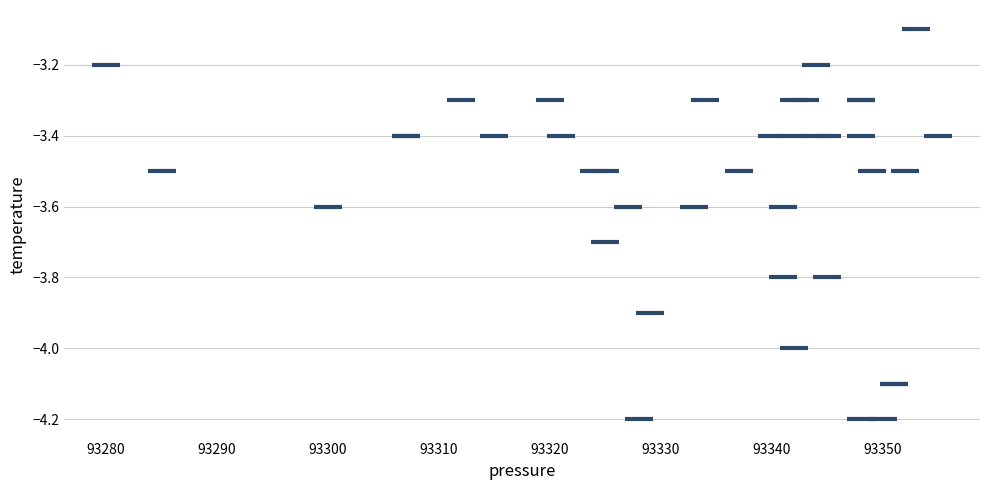

What Y value in the scatter plot is closest to -3?

-3.1